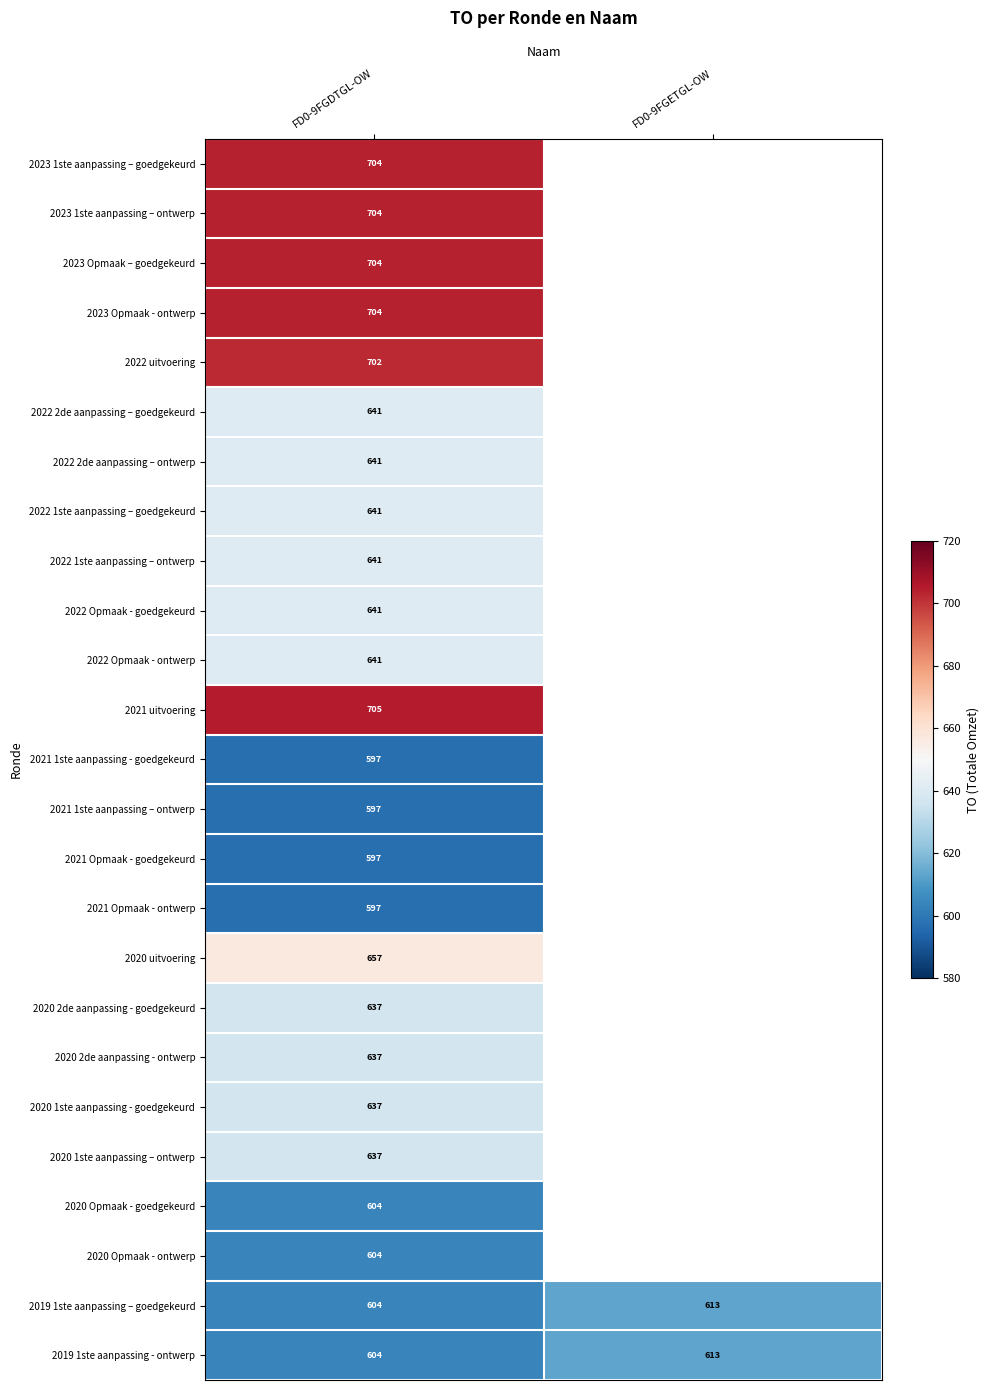

List the labels in order of 2019 1ste aanpassing - ontwerp value, largest first.

FD0-9FGETGL-OW, FD0-9FGDTGL-OW